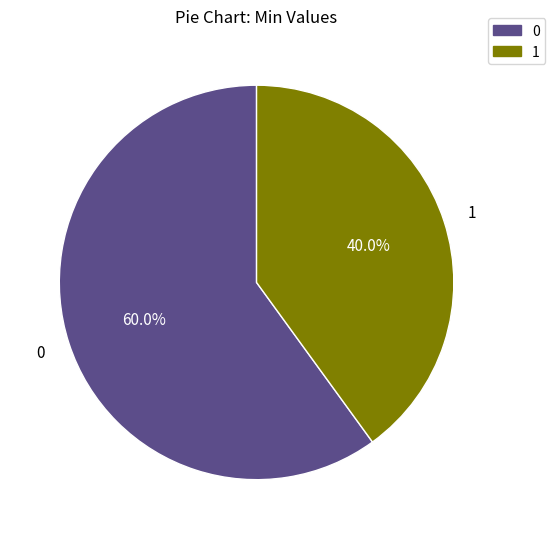

To the nearest percent, what is the average slice percentage?

50%